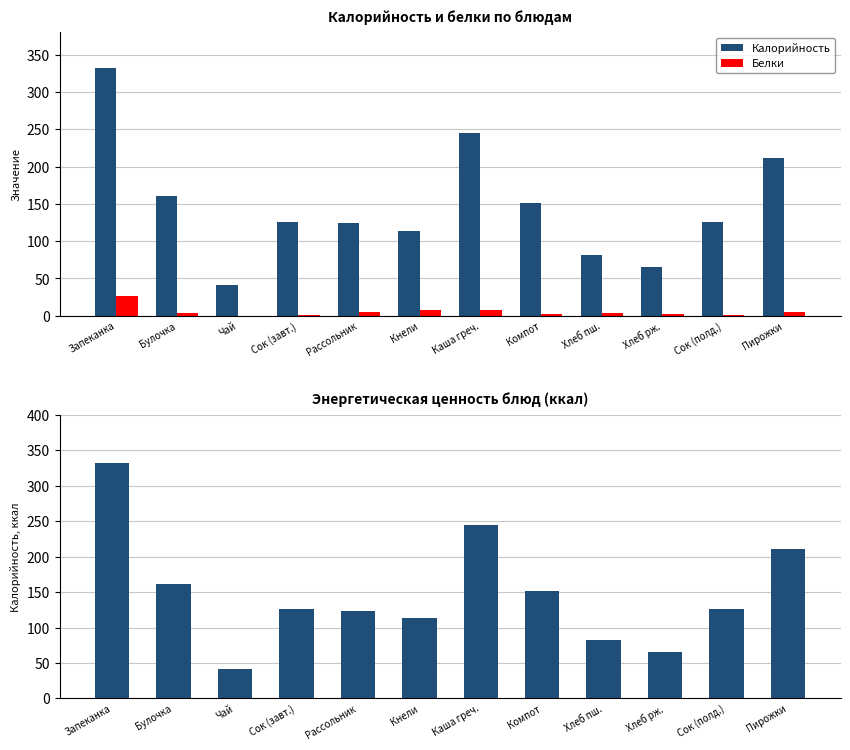

Reading left to right, transcribe all the data shown in this chart.

Калорийность: Запеканка=332.0	Булочка=161.0	Чай=41.0	Сок (завт.)=126.0	Рассольник=124.0	Кнели=114.0	Каша греч.=245.0	Компот=151.0	Хлеб пш.=82.0	Хлеб рж.=66.0	Сок (полд.)=126.0	Пирожки=211.0
Белки: Запеканка=27.0	Булочка=4.0	Чай=0.0	Сок (завт.)=1.0	Рассольник=5.4	Кнели=8.3	Каша греч.=8.2	Компот=1.9	Хлеб пш.=3.2	Хлеб рж.=2.4	Сок (полд.)=1.0	Пирожки=5.5